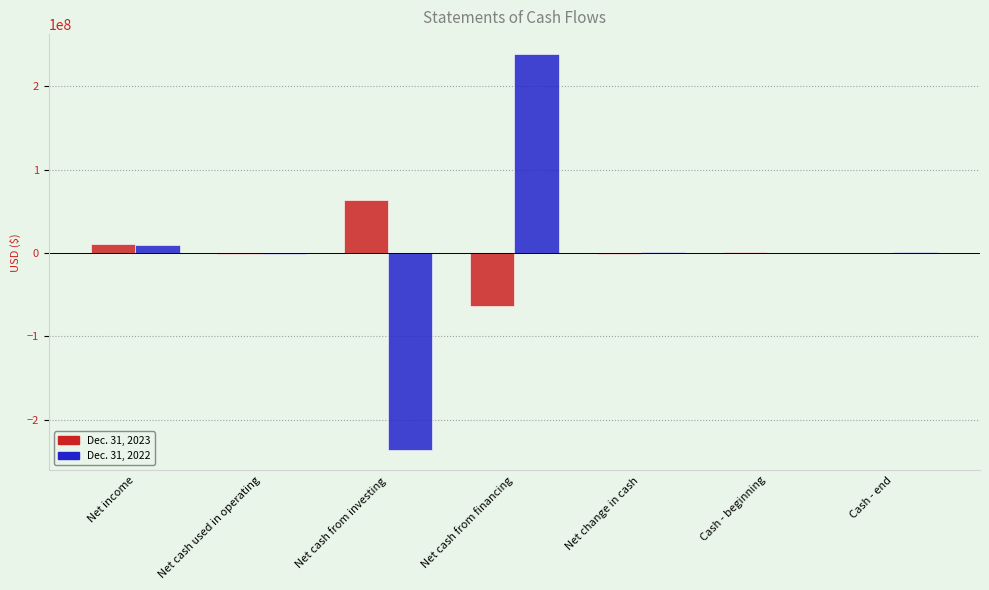

How many groups of bars are there?

7